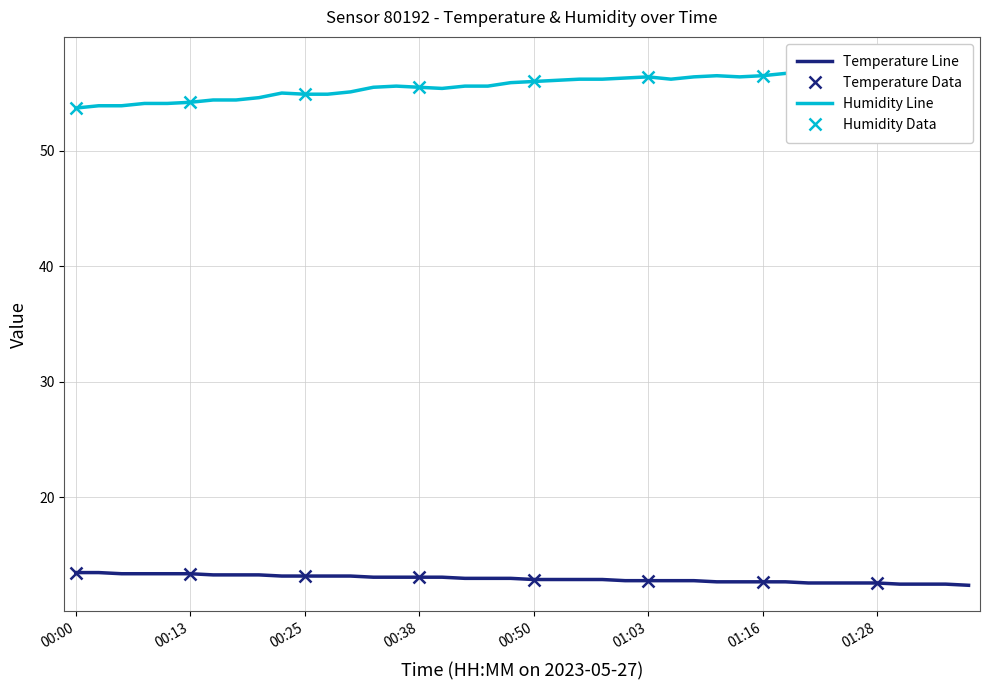

Reading right to left, extract all data points from this chart.

temperature: 12.4	12.5	12.5	12.5	12.6	12.6	12.6	12.6	12.7	12.7	12.7	12.7	12.8	12.8	12.8	12.8	12.9	12.9	12.9	12.9	13.0	13.0	13.0	13.1	13.1	13.1	13.1	13.2	13.2	13.2	13.2	13.3	13.3	13.3	13.4	13.4	13.4	13.4	13.5	13.5
humidity: 57.6	57.4	57.5	57.0	57.2	57.2	57.1	56.8	56.7	56.5	56.4	56.5	56.4	56.2	56.4	56.3	56.2	56.2	56.1	56.0	55.9	55.6	55.6	55.4	55.5	55.6	55.5	55.1	54.9	54.9	55.0	54.6	54.4	54.4	54.2	54.1	54.1	53.9	53.9	53.7